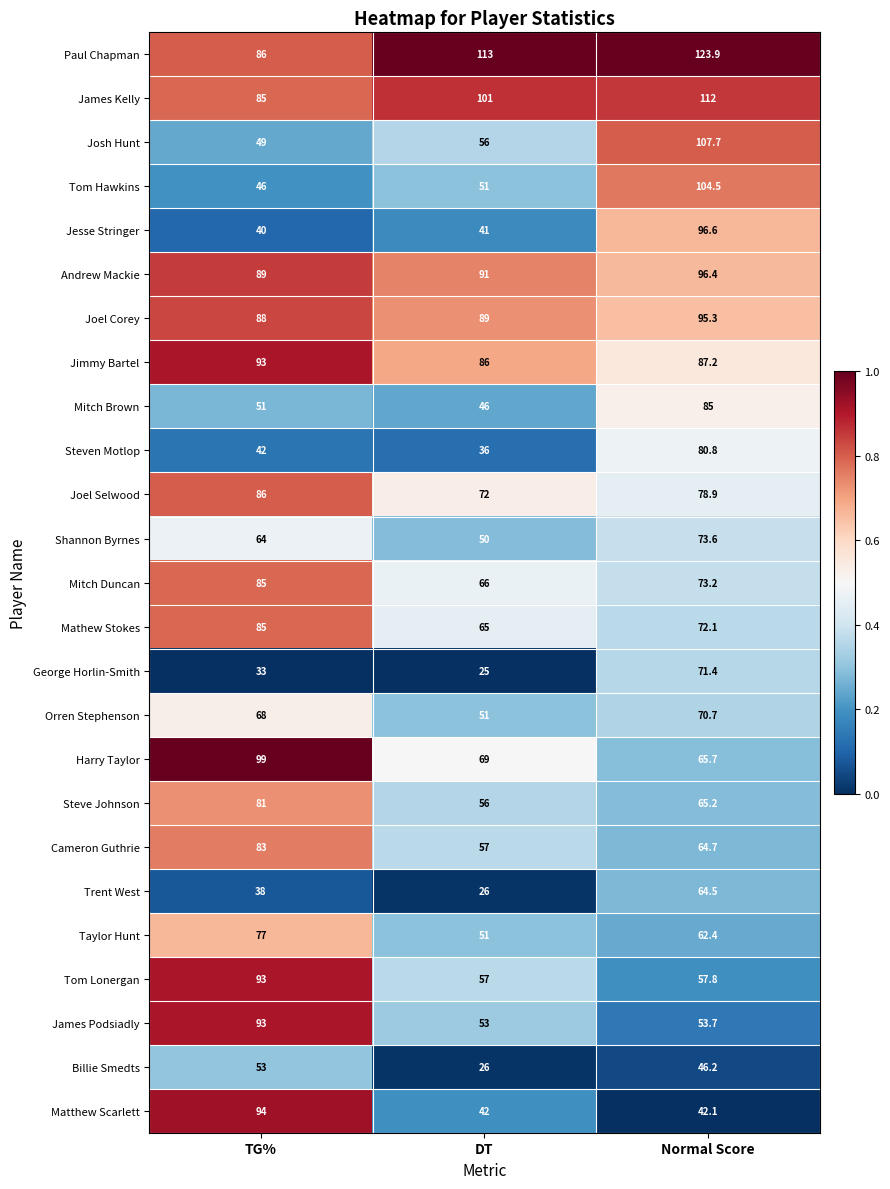

Is the value of Tom Hawkins at Normal Score greater than the value of Billie Smedts at DT?

Yes